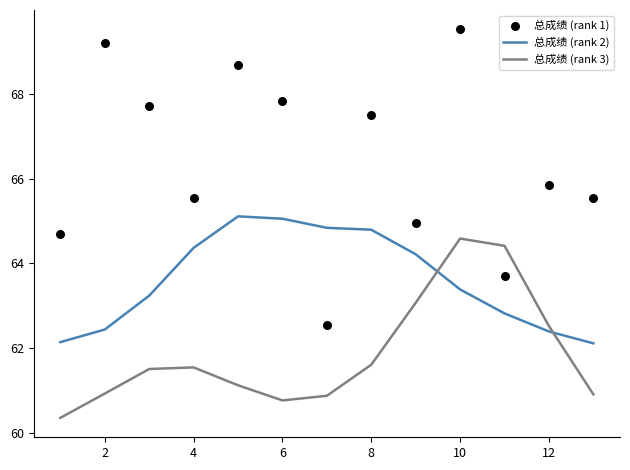

True or false: 总成绩 (rank 3) and 总成绩 (rank 2) intersect in this chart.

True